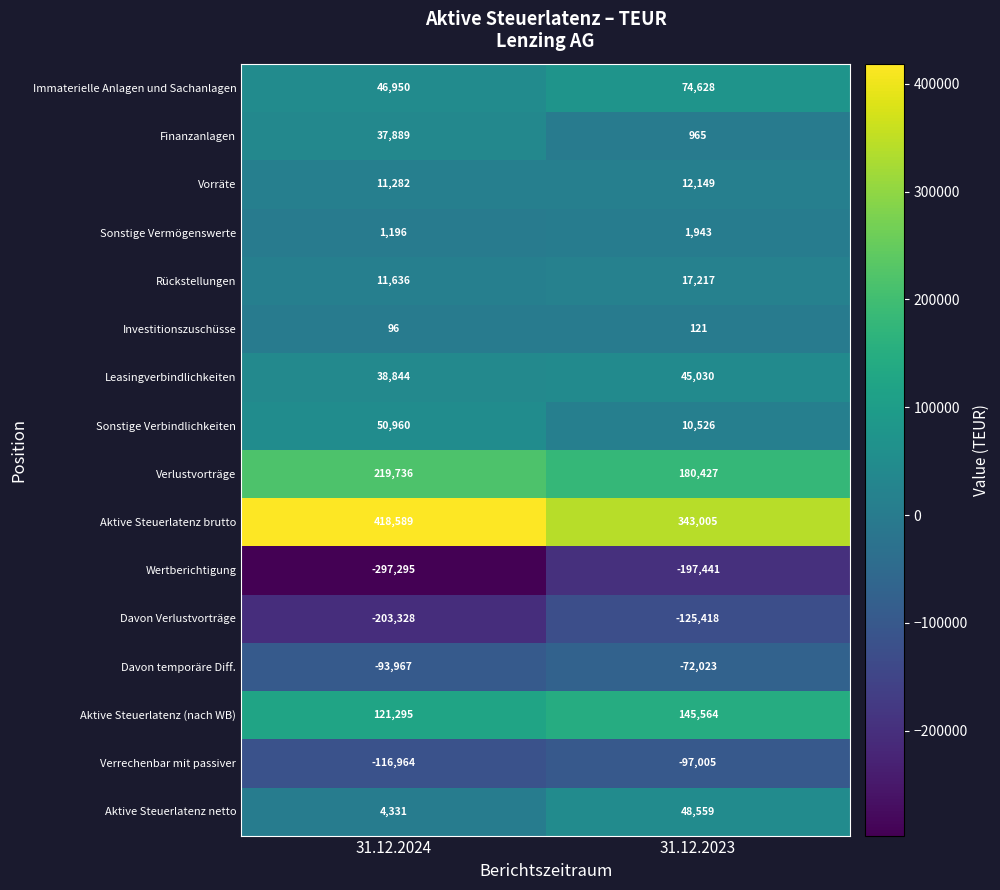

Is the value of Vorräte at 31.12.2023 greater than the value of Sonstige Vermögenswerte at 31.12.2024?

Yes